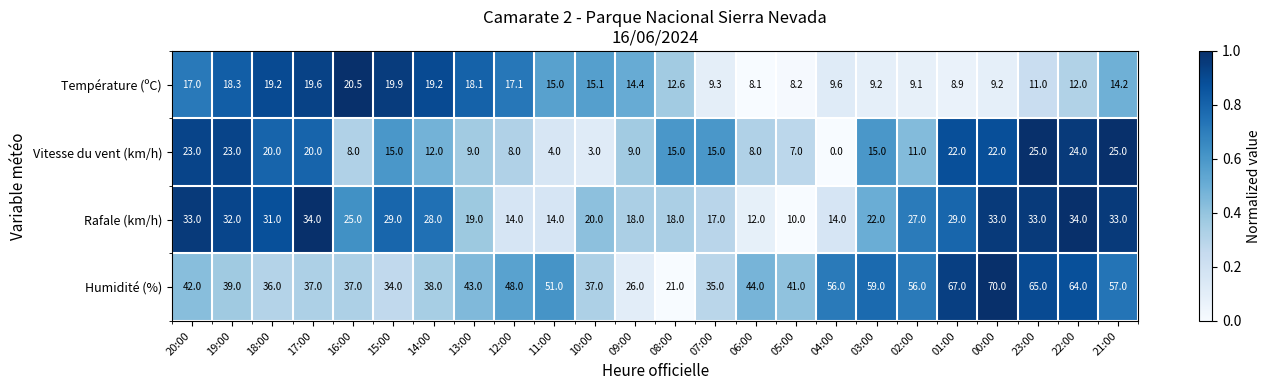

The value of Rafale (km/h) at 15:00 is 6.3. True or false?

False